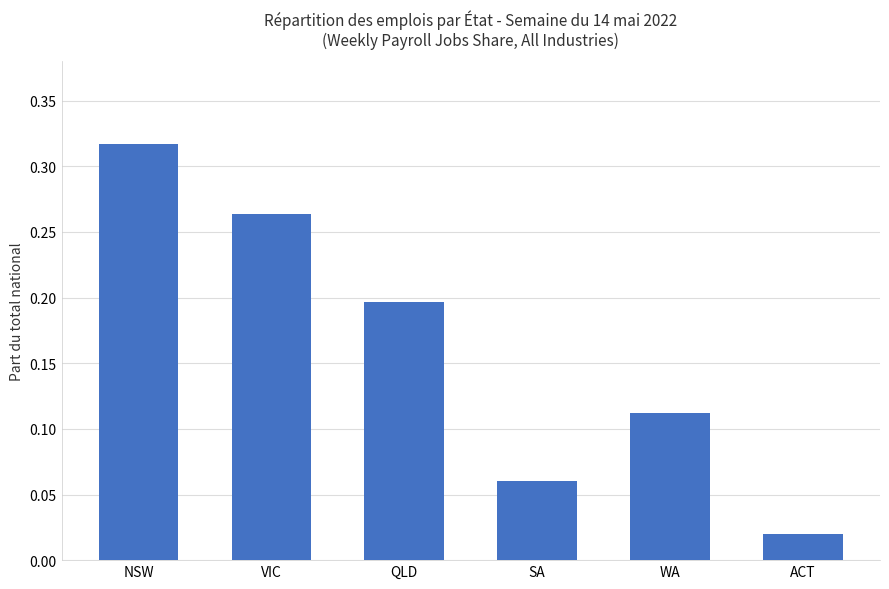

Is it true that the value at VIC is 0.1?

False